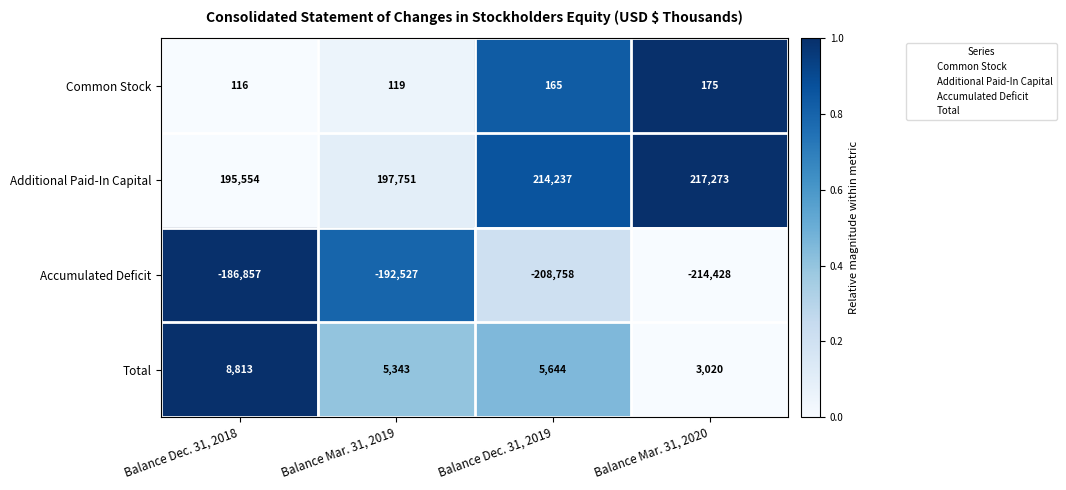

What is the approximate value of Accumulated Deficit at Balance Mar. 31, 2019, to the nearest 50?

-192550